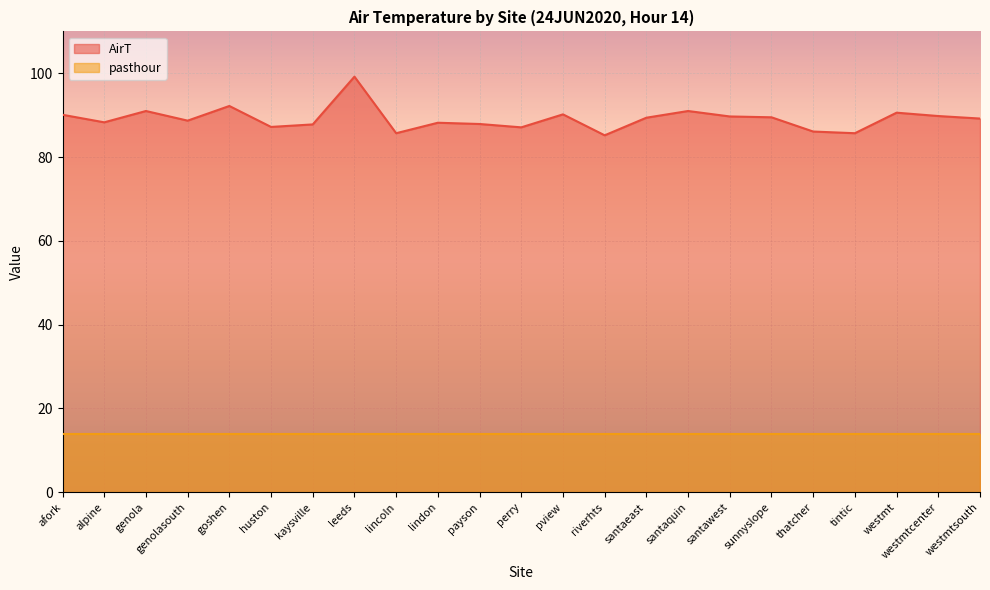

Rank the categories by value from lowest to highest.

riverhts, lincoln, tintic, thatcher, perry, huston, kaysville, payson, lindon, alpine, genolasouth, westmtsouth, santaeast, sunnyslope, santawest, westmtcenter, afork, pview, westmt, genola, santaquin, goshen, leeds